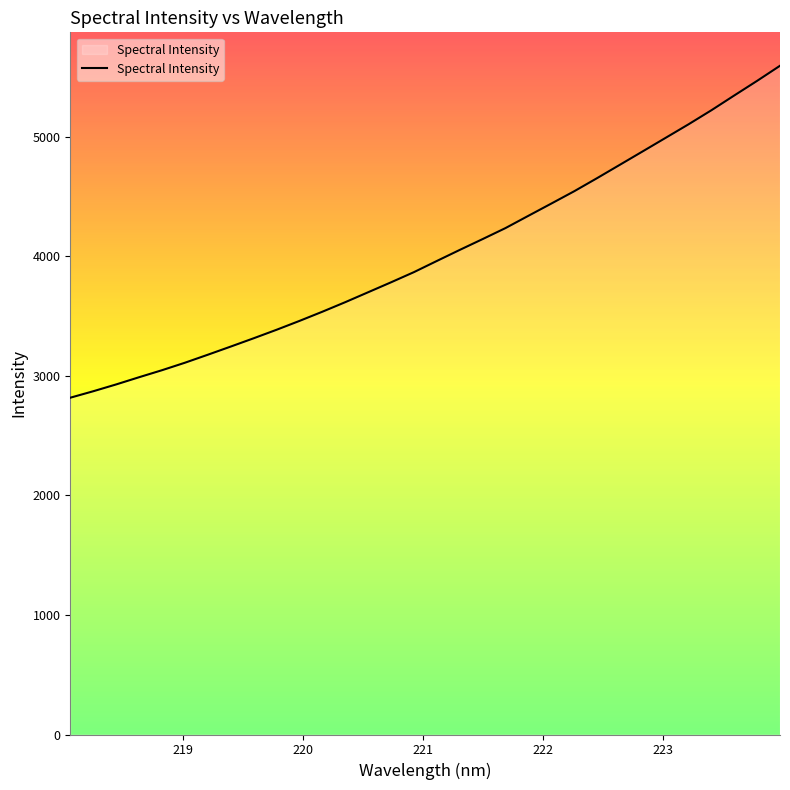

Reading right to left, transcribe all the data shown in this chart.

5591.4	5465.4	5343.0	5219.5	5102.0	4988.9	4876.0	4763.7	4651.5	4542.0	4439.0	4336.9	4234.3	4142.2	4051.6	3959.2	3865.9	3780.8	3697.8	3614.7	3534.8	3457.9	3383.9	3312.8	3243.5	3175.2	3108.3	3045.8	2987.2	2926.9	2869.9	2816.0